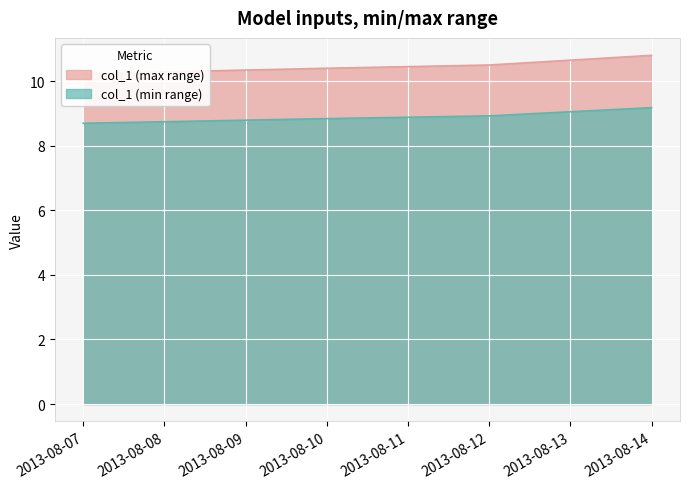

What is the difference between the values at 2013-08-10 and 2013-08-14?

0.4